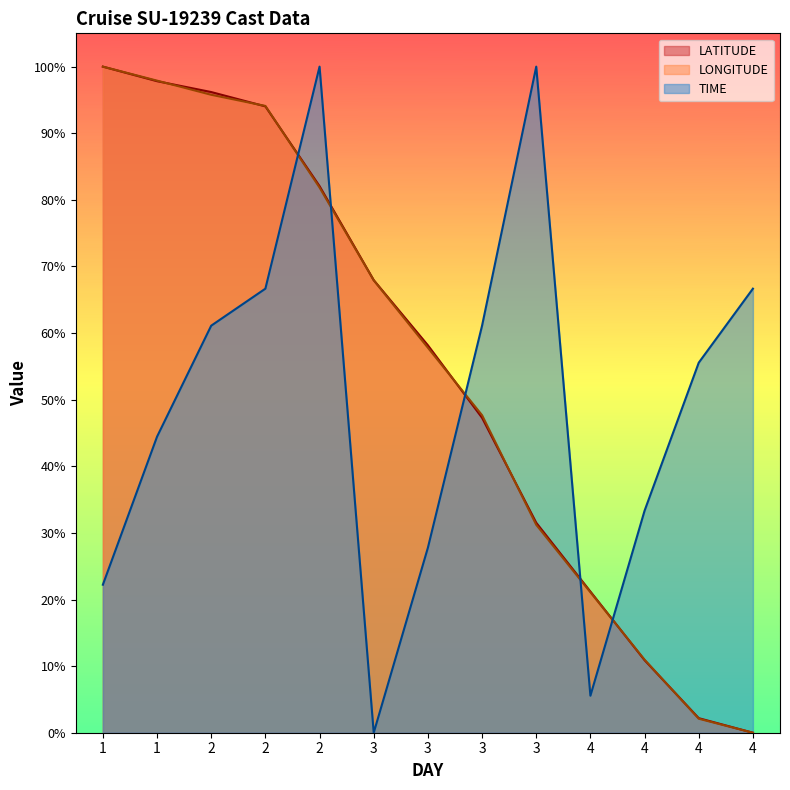

At which category does the chart reach its peak across all series?

1